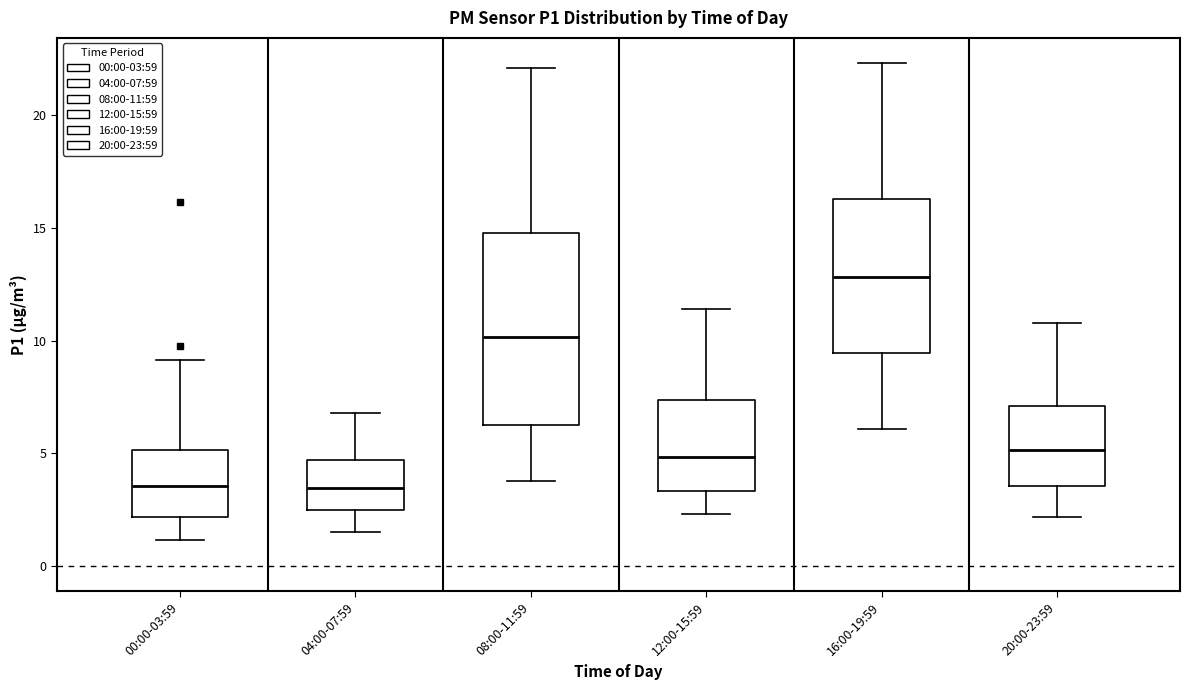

Reading left to right, transcribe this box plot: for each box, give where its median line is, the range the box spans, and where its two whiskers end, as read against the y-axis. The values are not printed on the chart, so give them approximately, as read against the axis.

00:00-03:59: median 3.5, box 2.0 to 5.0, whiskers 1.0 to 9.0
04:00-07:59: median 3.5, box 2.5 to 4.5, whiskers 1.5 to 7.0
08:00-11:59: median 10.0, box 6.5 to 15.0, whiskers 4.0 to 22.0
12:00-15:59: median 5.0, box 3.5 to 7.5, whiskers 2.5 to 11.5
16:00-19:59: median 13.0, box 9.5 to 16.5, whiskers 6.0 to 22.5
20:00-23:59: median 5.0, box 3.5 to 7.0, whiskers 2.0 to 11.0